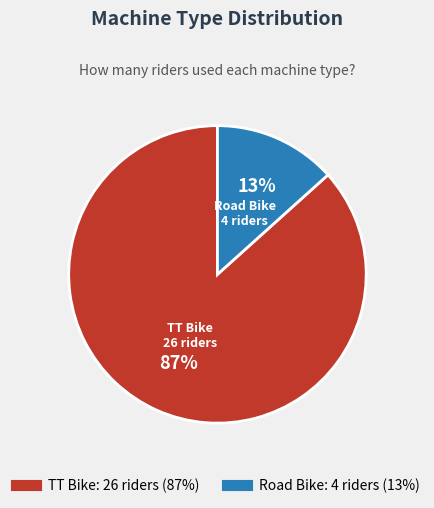

What is the smallest slice in the pie chart?

Road Bike